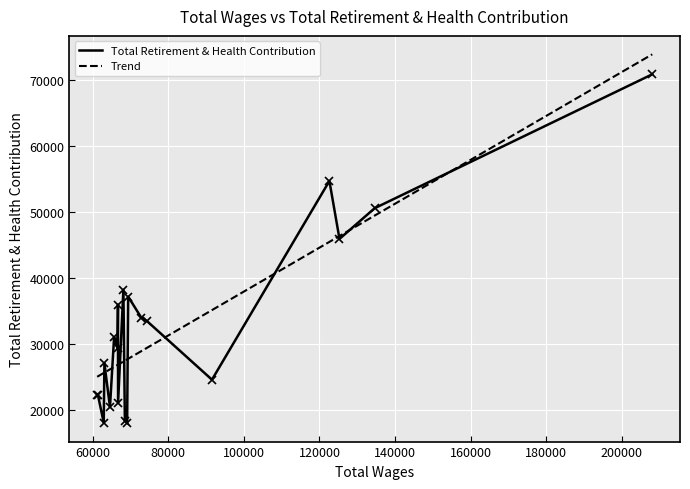

The chart shows a value of 116207 at 0. True or false?

False